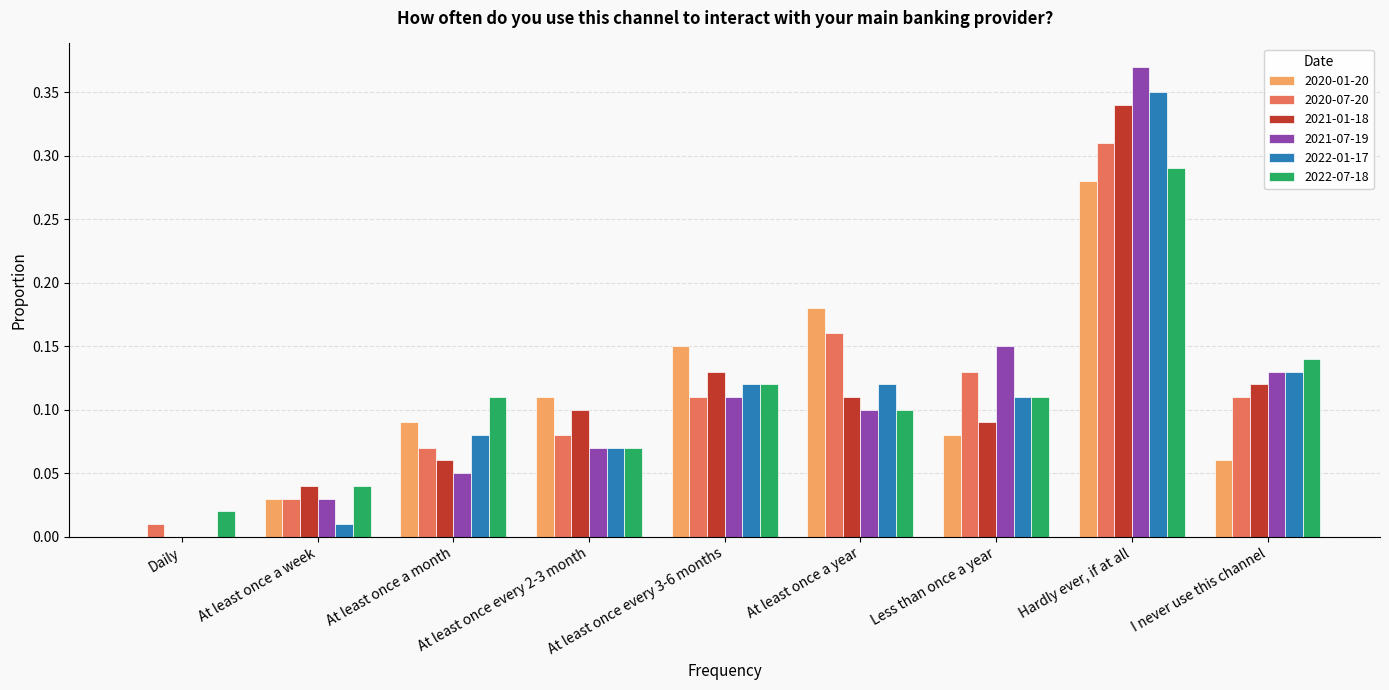

True or false: 2020-07-20 has a value of 0.0 at Daily.

True